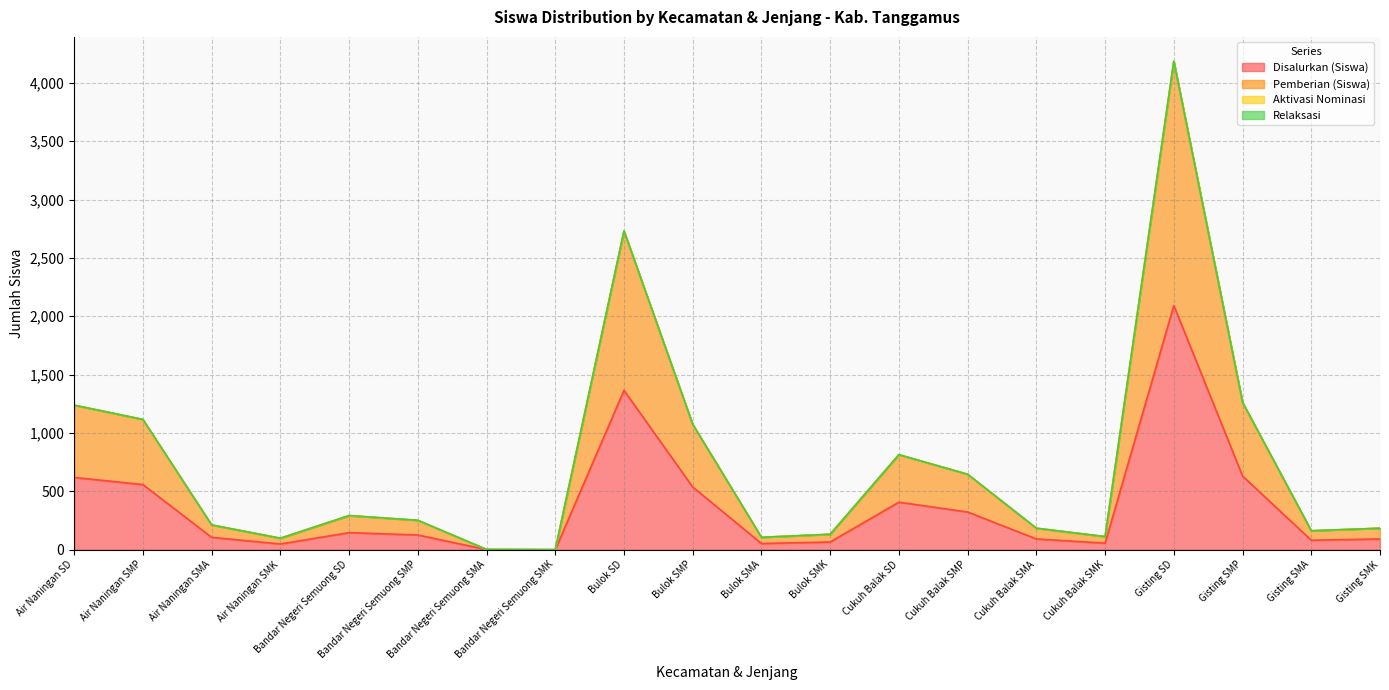

How many interior local peaks does the Disalurkan (Siswa) series have?

4